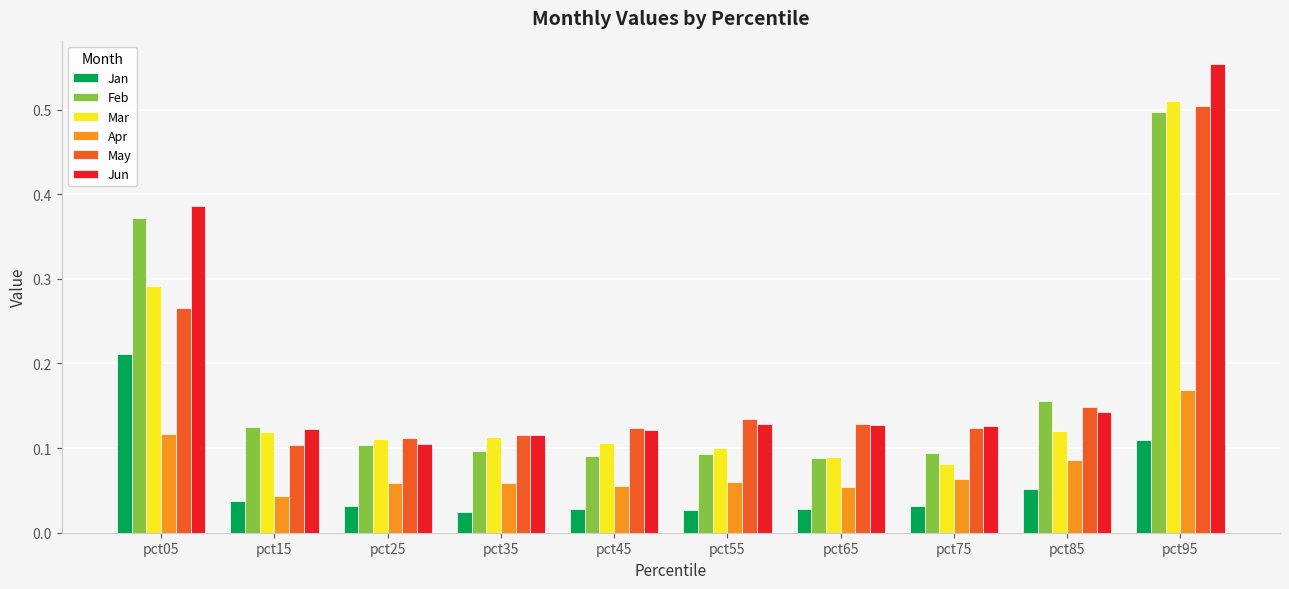

Which category has the highest value in the Jun series?

pct95